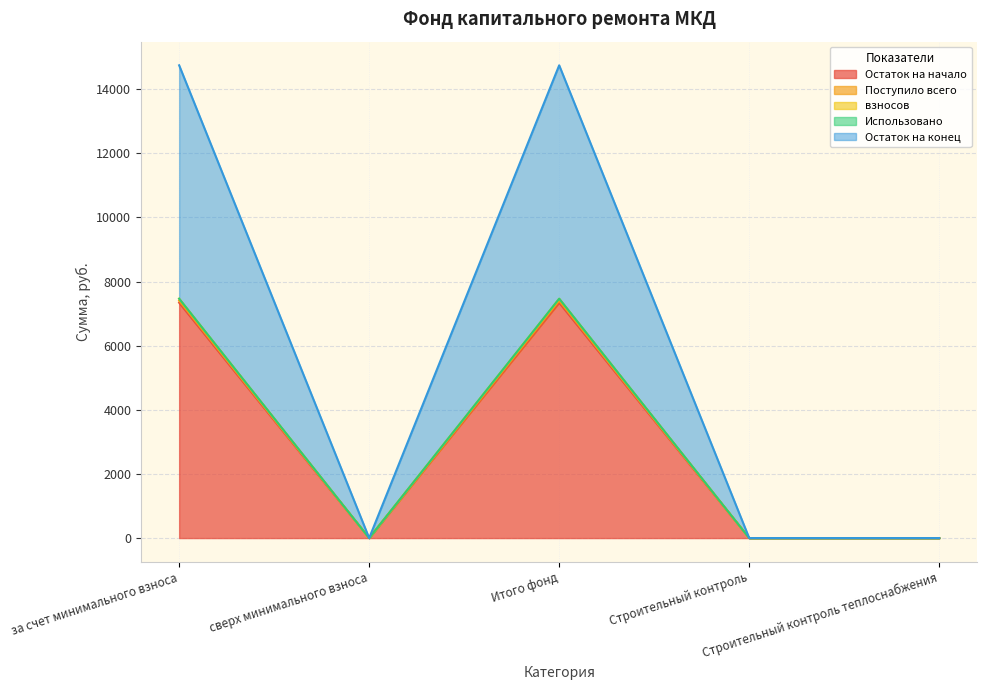

True or false: Остаток на конец and Поступило всего cross at least once.

False